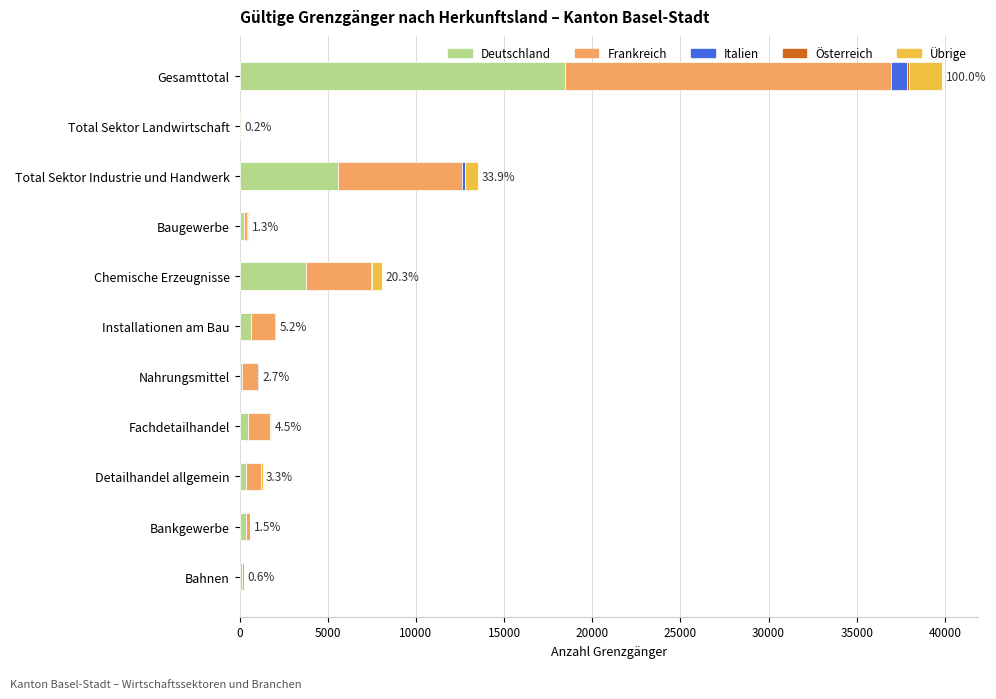

At which category is the sum across all series the highest?

Gesamttotal